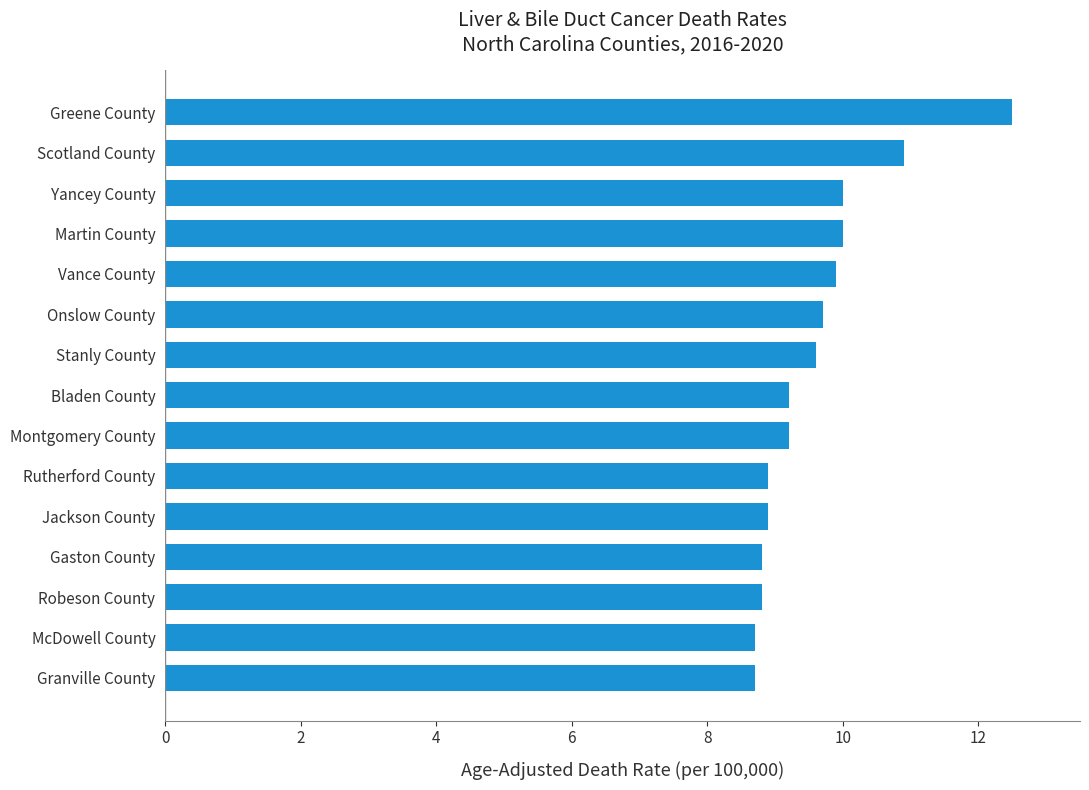

Count the number of values greater than 9.

9